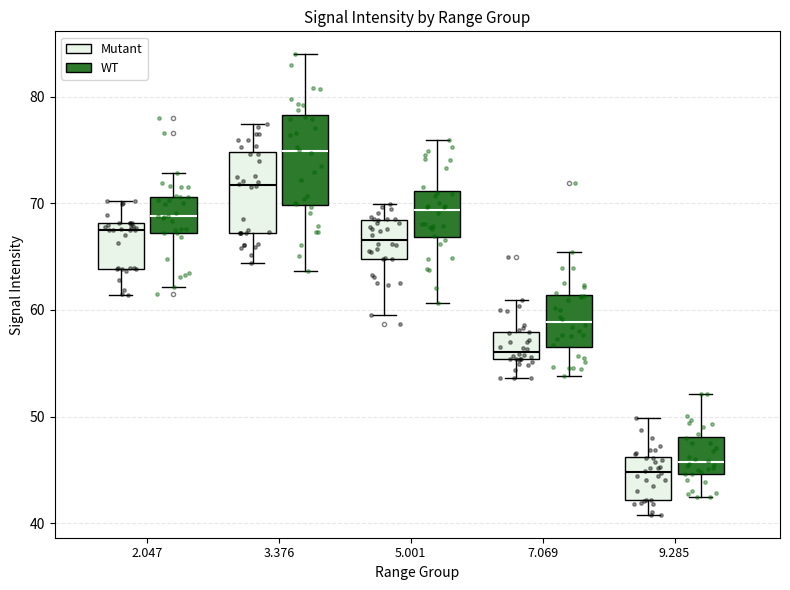

Which box's median line is the highest?

3.376 (WT)